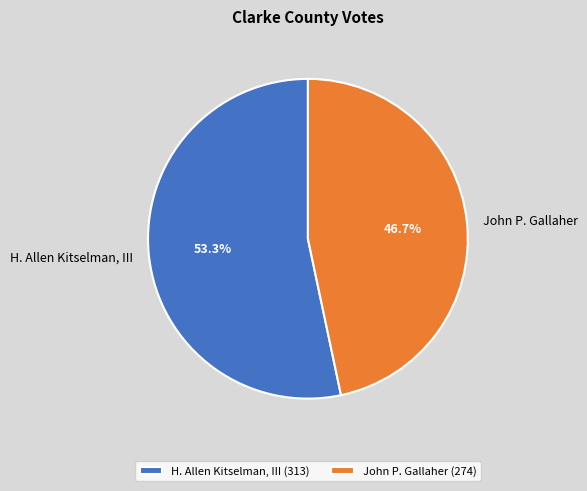

Approximately how many times larger is the value at H. Allen Kitselman, III compared to John P. Gallaher?

1.1